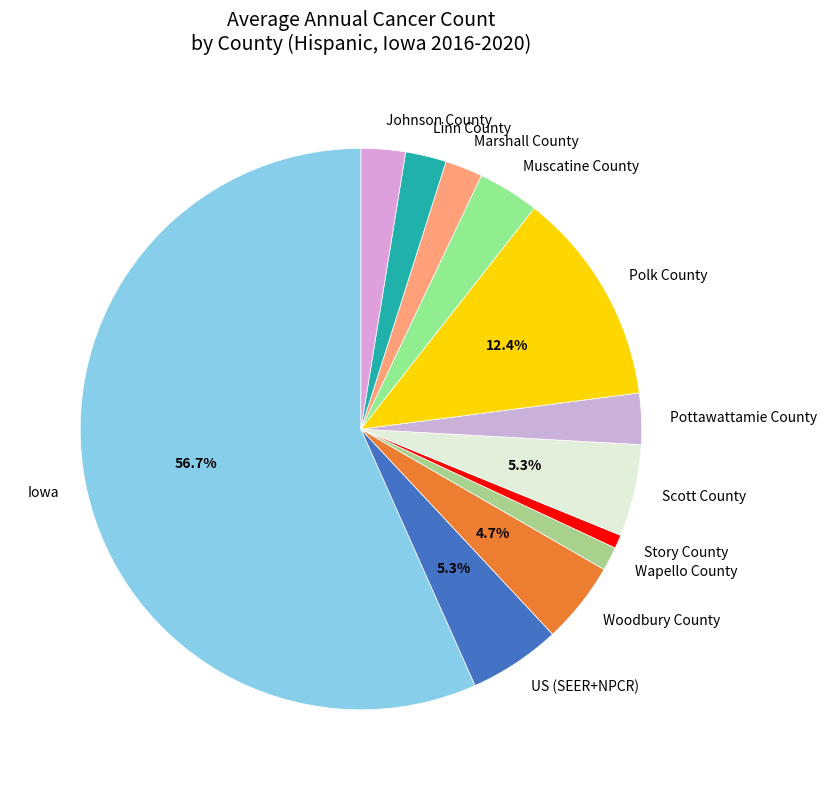

Is it true that US (SEER+NPCR) is 5% of the pie?

True